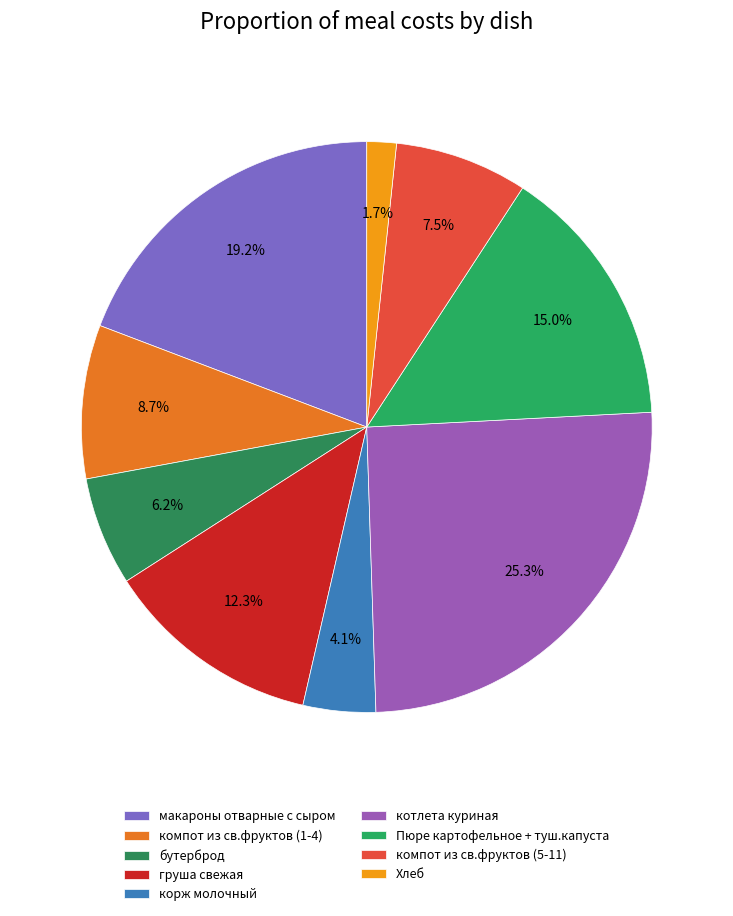

What percentage is NOT represented by корж молочный?

95.9%